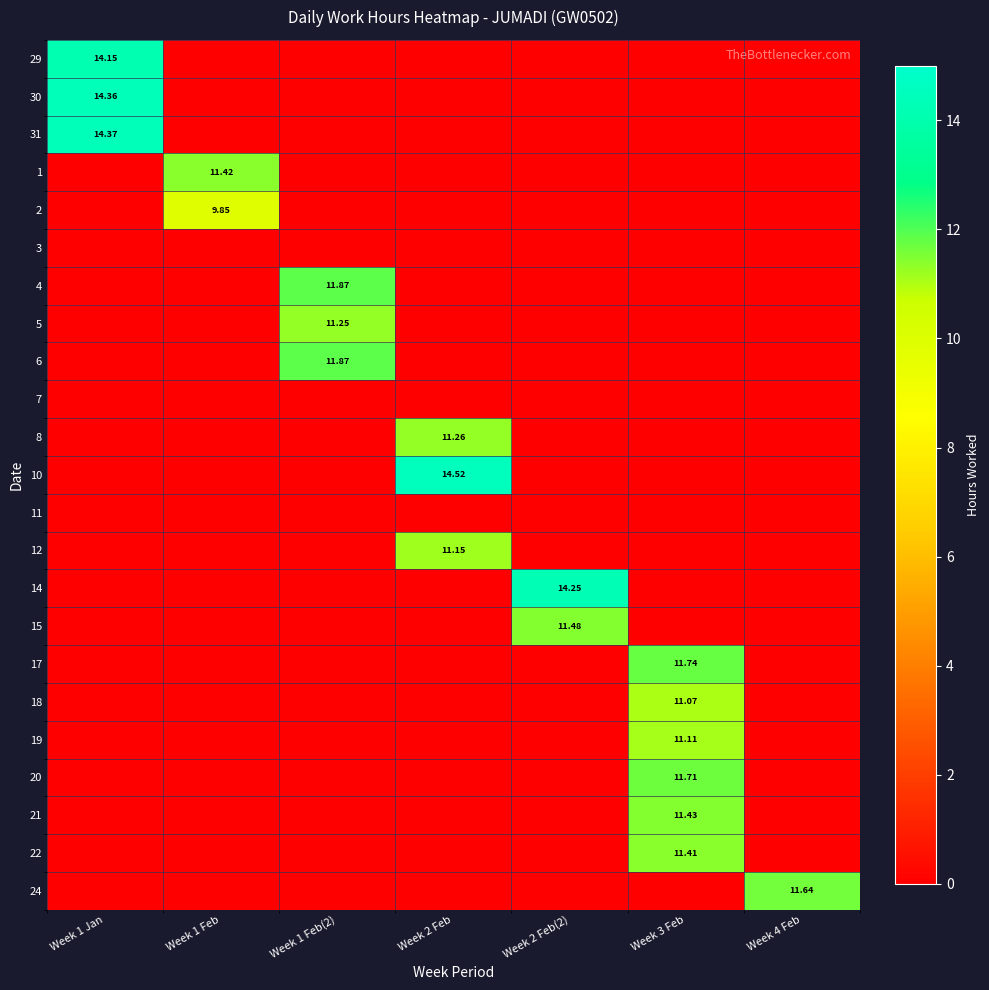

Is it true that 29 equals 5.8 at Week 1 Feb(2)?

False